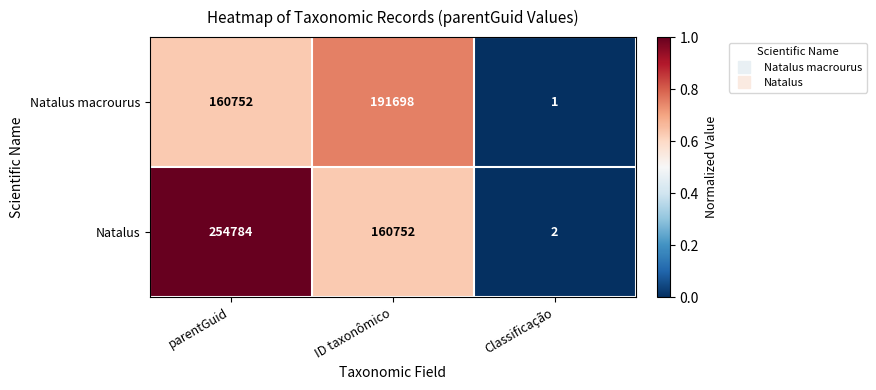

List the series in order of their peak value, lowest first.

Natalus macrourus, Natalus